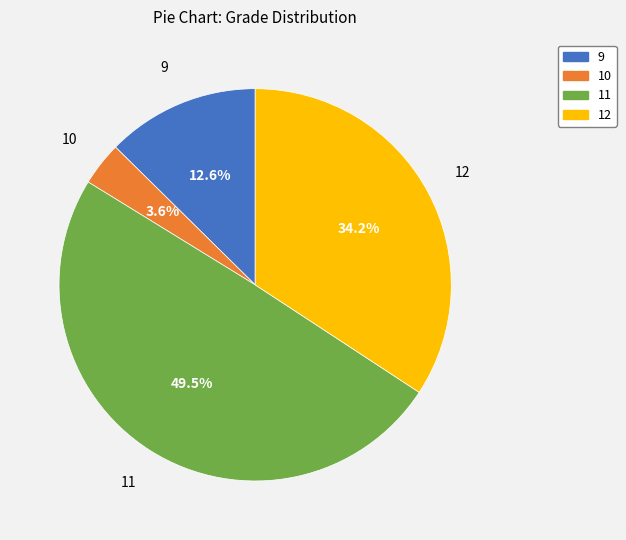

Is there a majority slice in this chart?

No